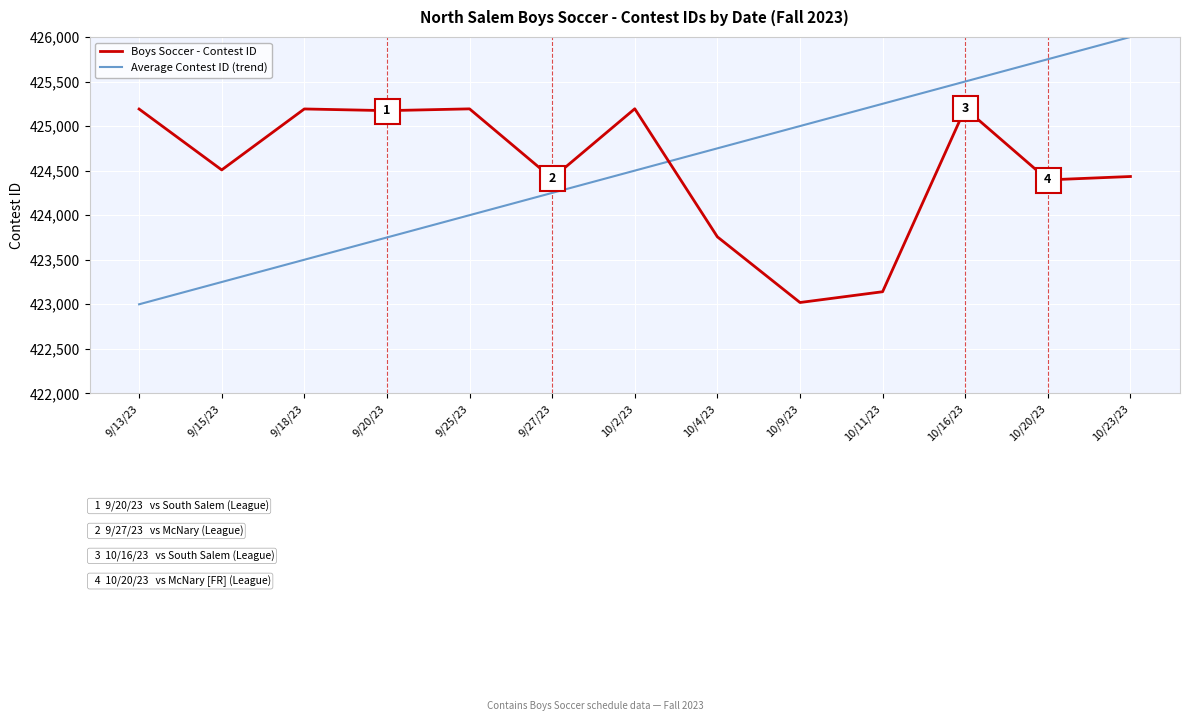

What is the total value across all series at 9/25/23?

849193